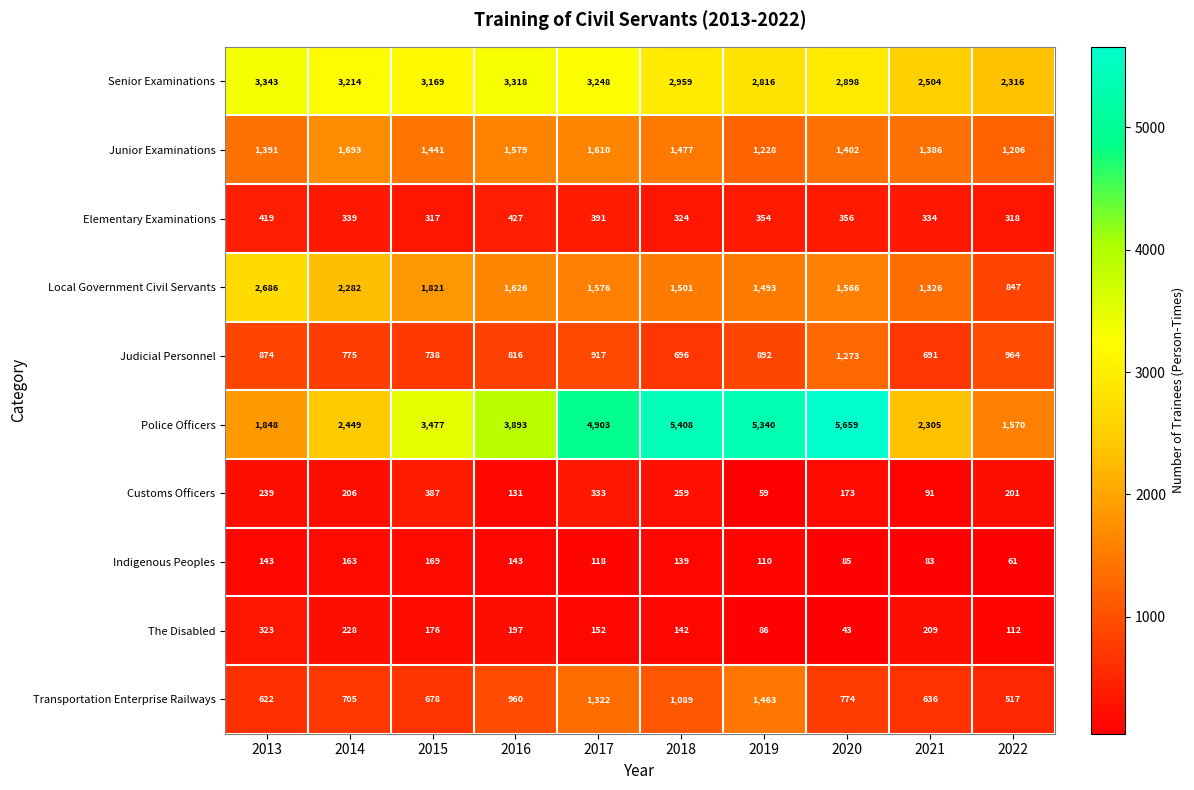

List the series in order of their peak value, lowest first.

Indigenous Peoples, The Disabled, Customs Officers, Elementary Examinations, Judicial Personnel, Transportation Enterprise Railways, Junior Examinations, Local Government Civil Servants, Senior Examinations, Police Officers